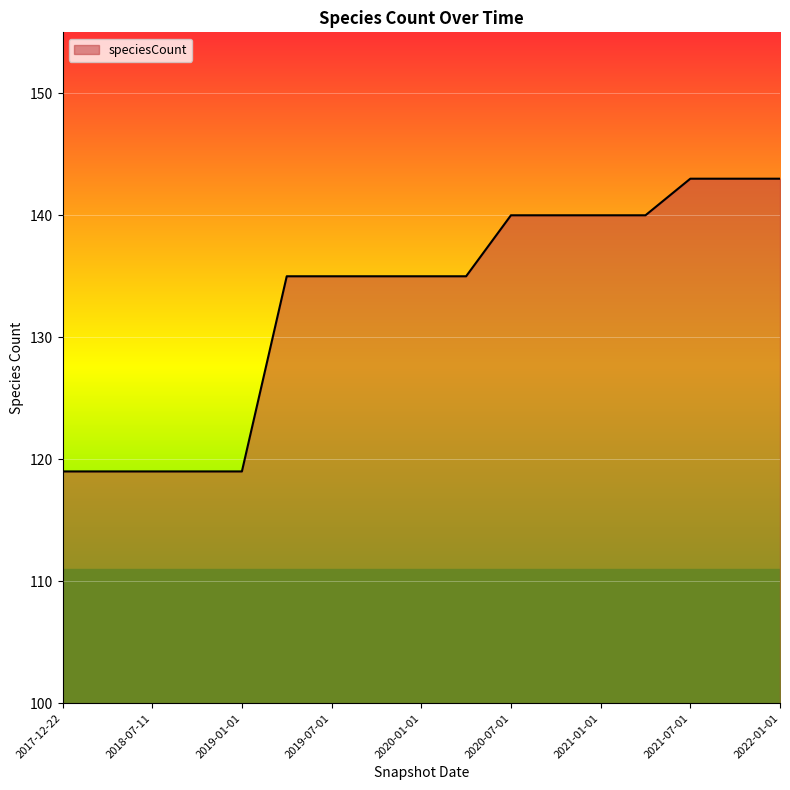

What is the maximum value shown in the chart?

143